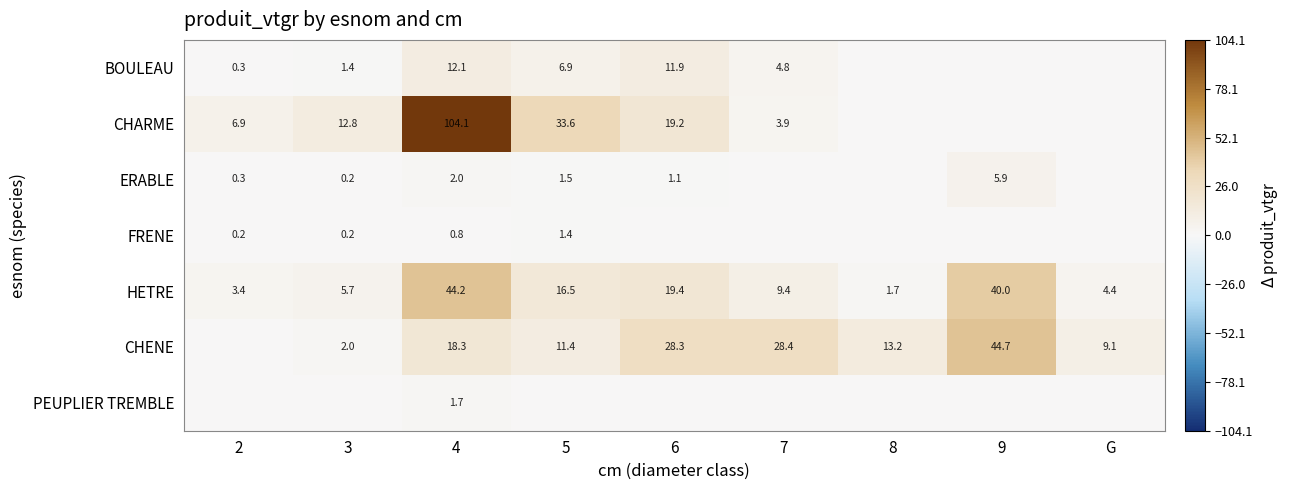

Rank the series at 4 from lowest to highest value.

FRENE, PEUPLIER TREMBLE, ERABLE, BOULEAU, CHENE, HETRE, CHARME